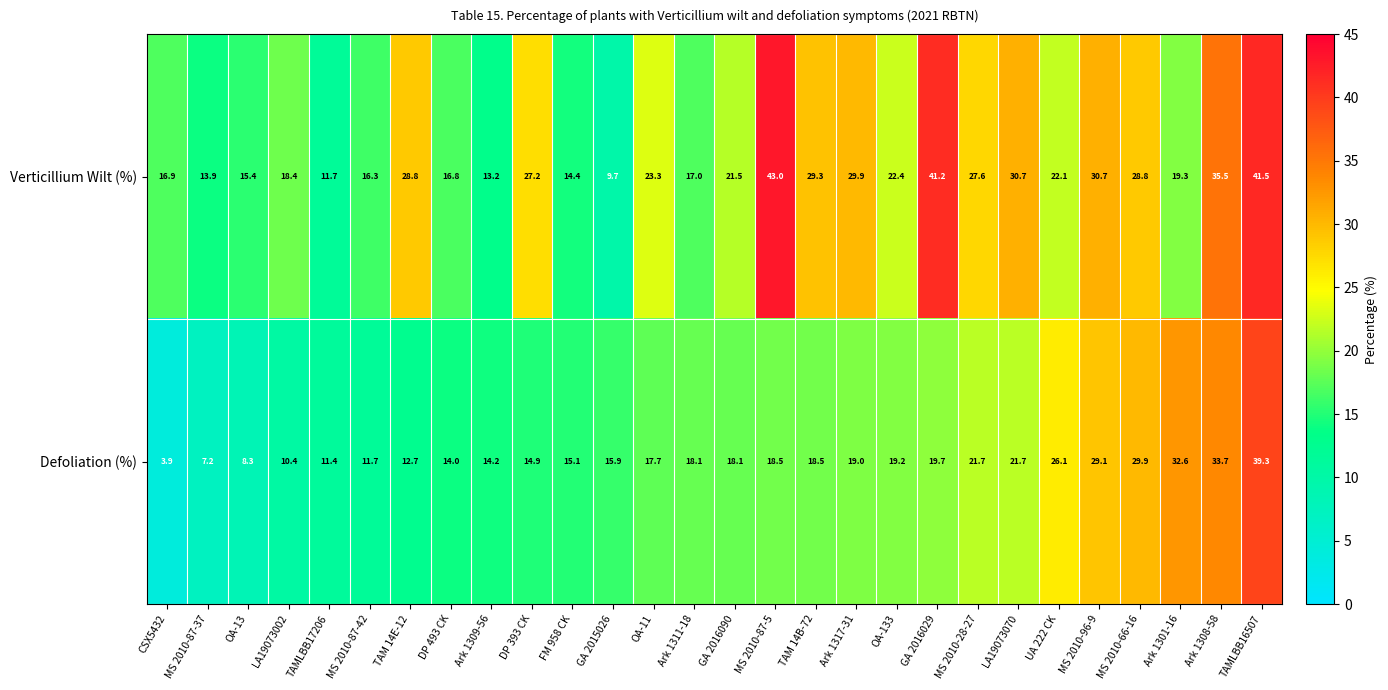

Between OA-133 and TAMLBB16507, which series saw the biggest shift?

Defoliation (%)